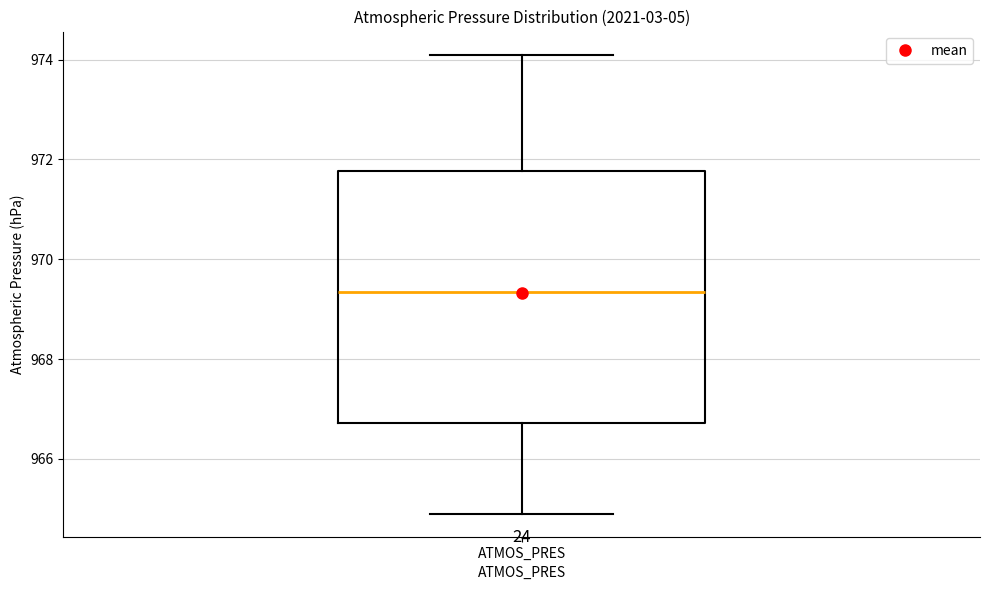

Read this box plot against the y-axis: the position of the median line, the range covered by the box, and the ends of both whiskers. The values are not printed on the chart, so give them approximately, as read against the axis.

median 969.4, box 966.8 to 971.8, whiskers 965.0 to 974.2